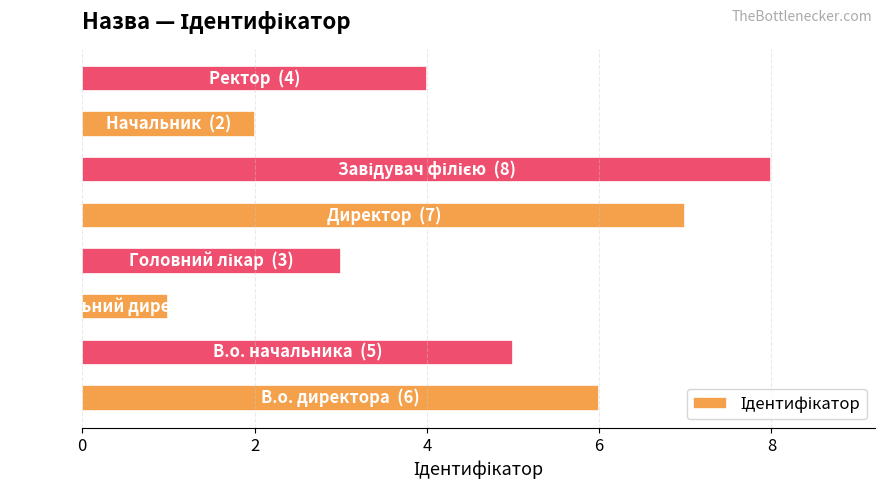

What is the difference between the second highest and second lowest values?

5